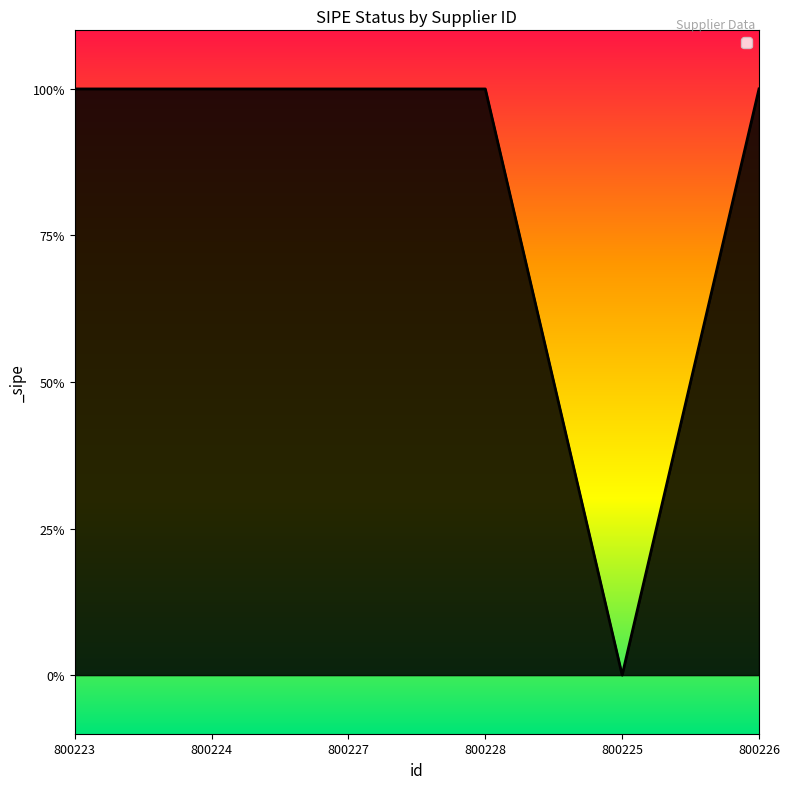

Reading left to right, transcribe all the data shown in this chart.

1	1	1	1	0	1